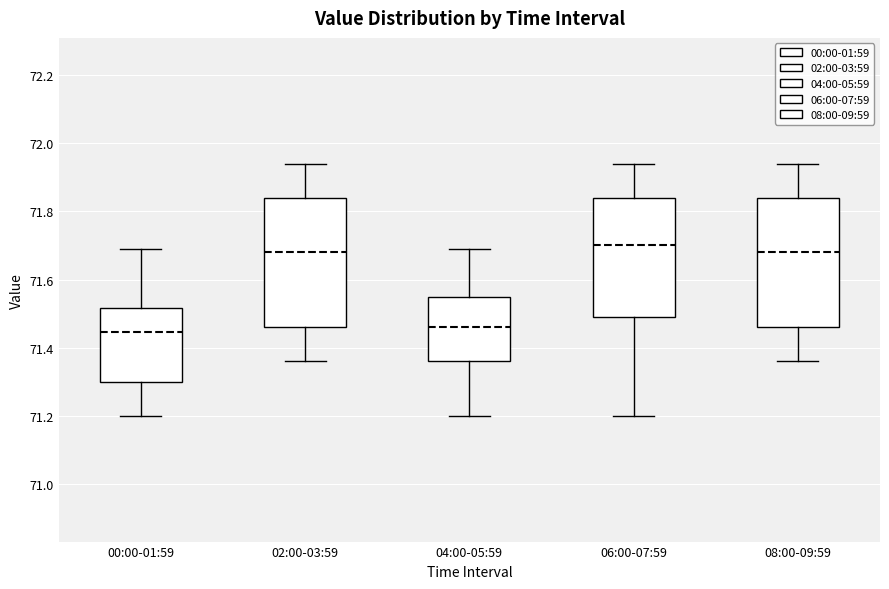

Reading left to right, read every box against the y-axis: the position of its median line, the range the box covers, and the ends of its whiskers. The values are not printed on the chart, so give them approximately, as read against the axis.

00:00-01:59: median 71.44, box 71.30 to 71.52, whiskers 71.20 to 71.70
02:00-03:59: median 71.68, box 71.46 to 71.84, whiskers 71.36 to 71.94
04:00-05:59: median 71.46, box 71.36 to 71.56, whiskers 71.20 to 71.70
06:00-07:59: median 71.70, box 71.50 to 71.84, whiskers 71.20 to 71.94
08:00-09:59: median 71.68, box 71.46 to 71.84, whiskers 71.36 to 71.94